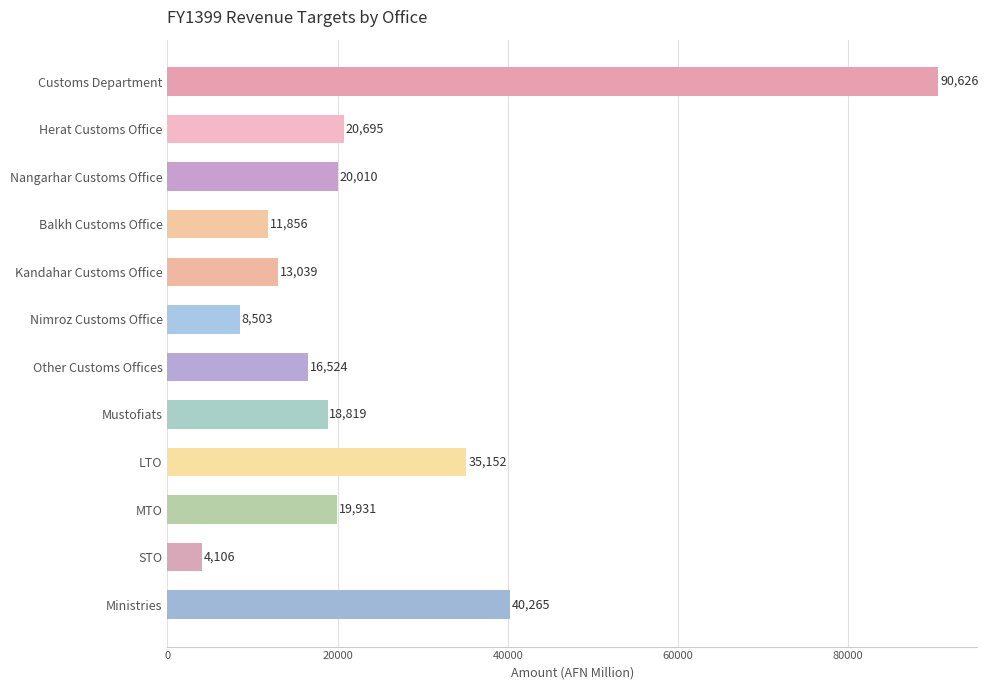

What is the approximate value at Nimroz Customs Office?

8503.0